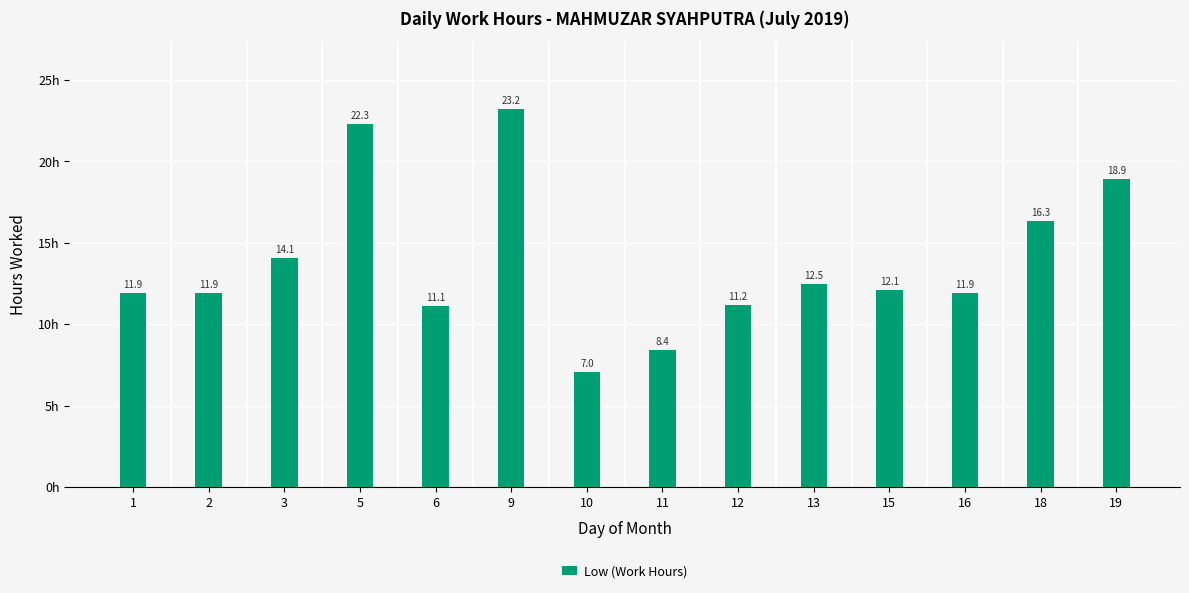

At which label does the data first exceed 12?

3